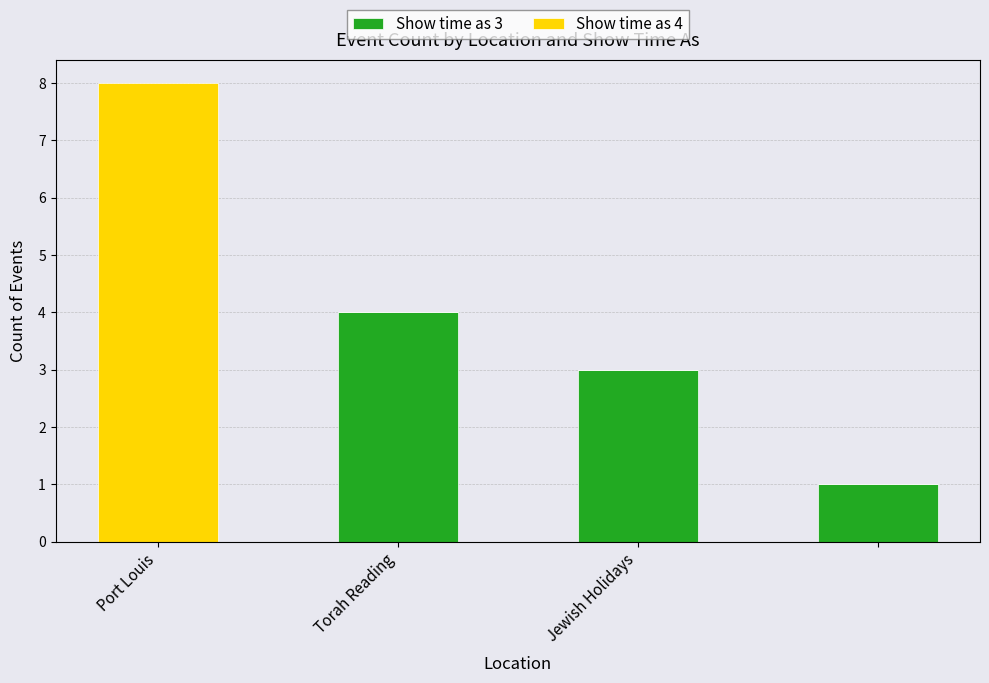

How many categories are shown in the chart?

4